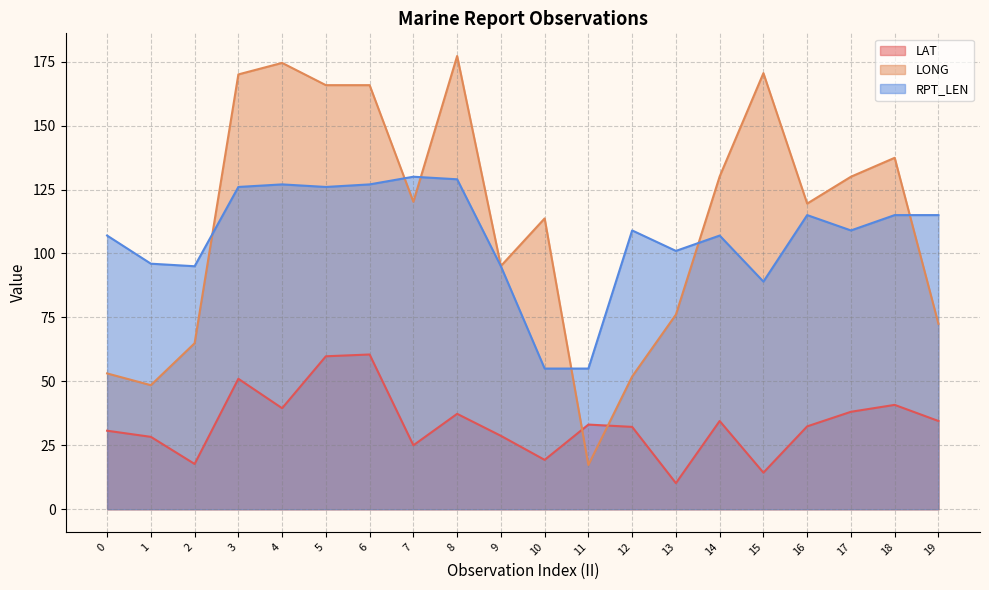

Where does the RPT_LEN series first go above 109?

3